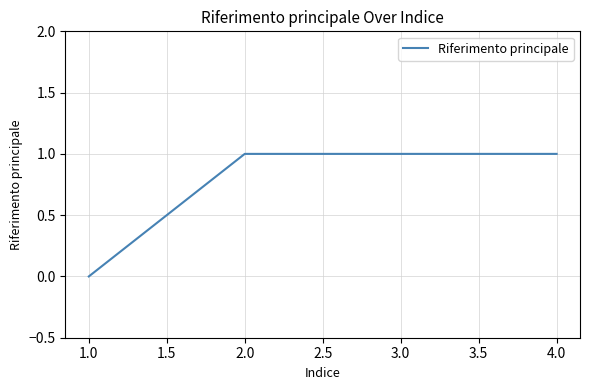

What is the sum of all values?

3